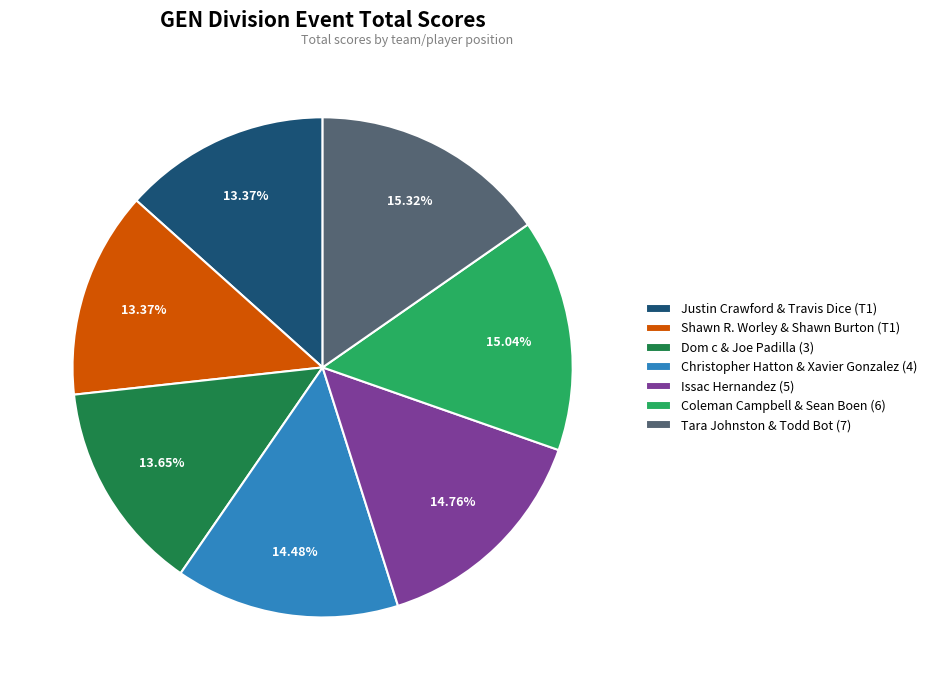

The Tara Johnston & Todd Bot (7) slice represents 26% of the pie. True or false?

False